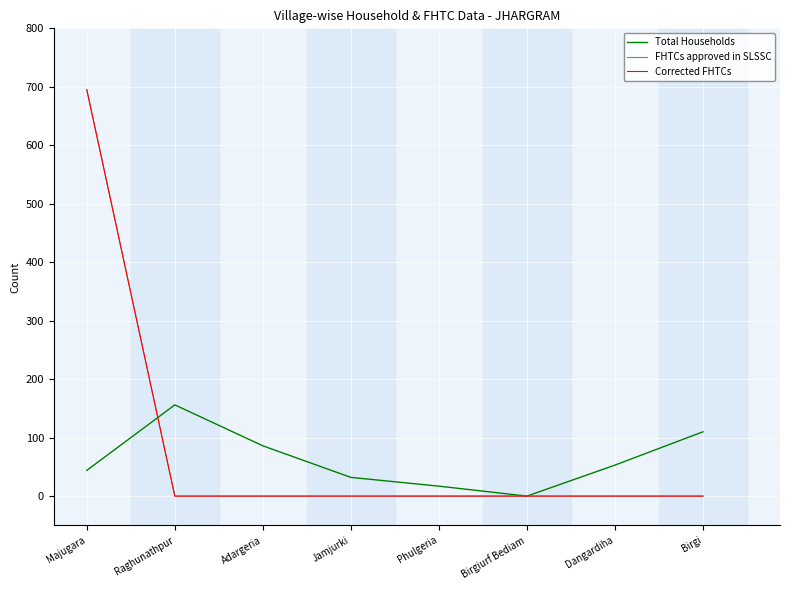

Does the chart have visible grid lines?

Yes